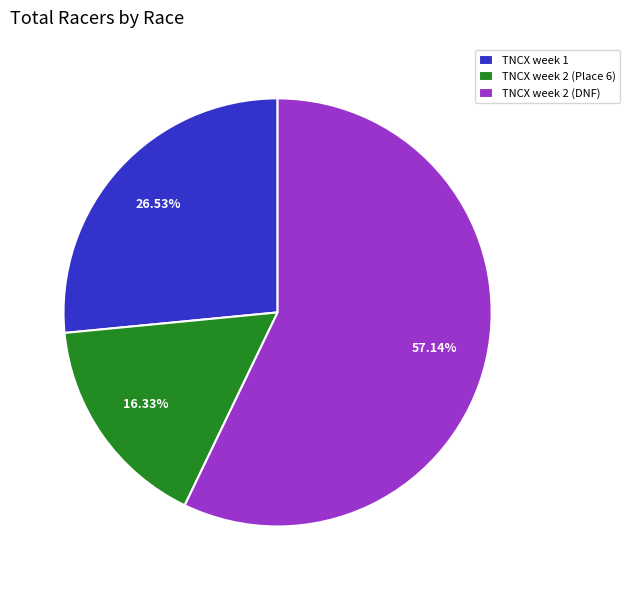

To the nearest percent, what portion does TNCX week 2 (DNF) represent?

57%